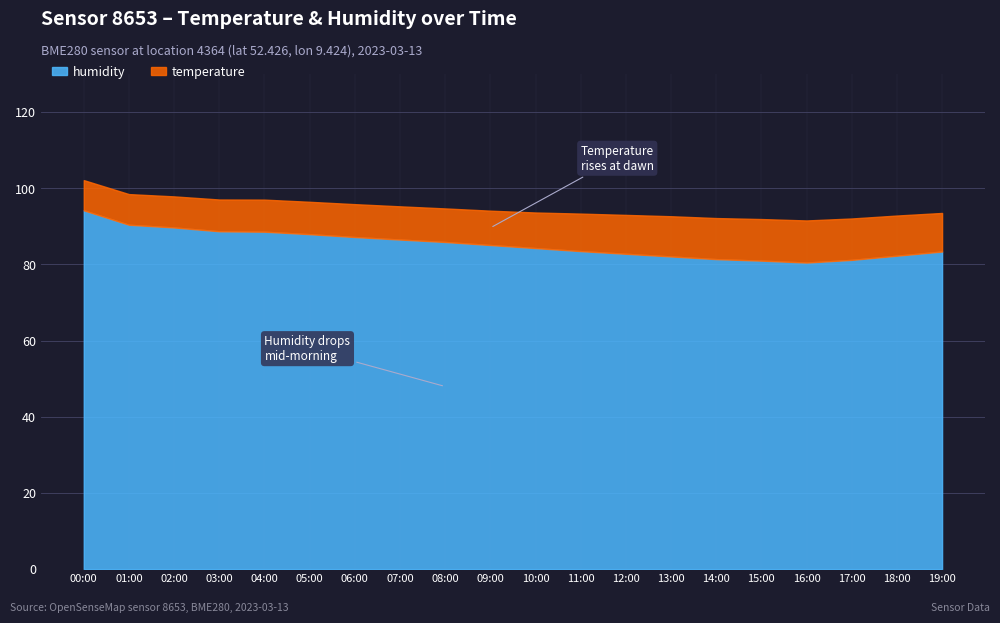

Rank the series at 00:00 from lowest to highest value.

temperature, humidity